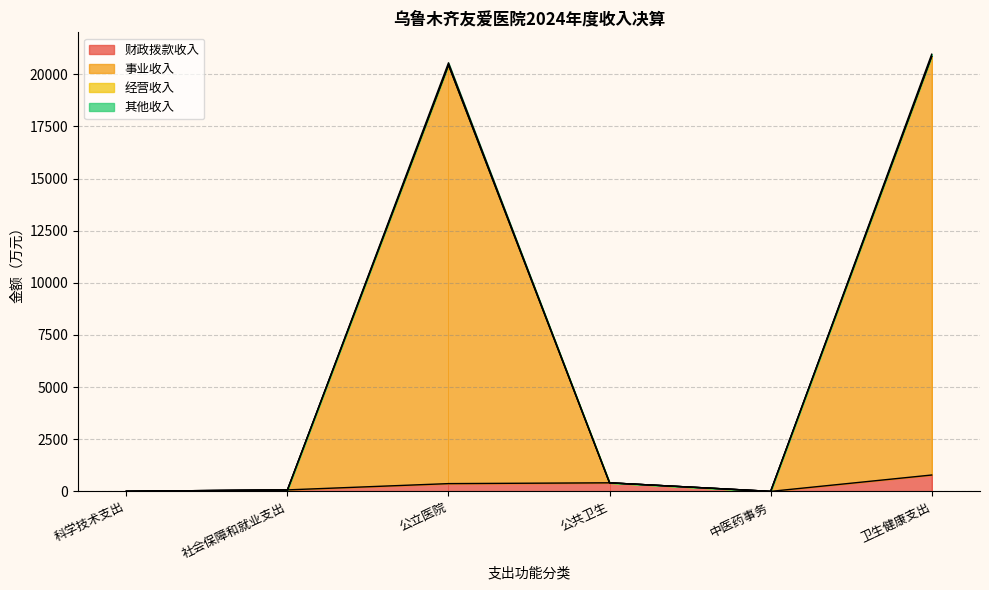

What is the label of the 3rd point from the right?

公共卫生